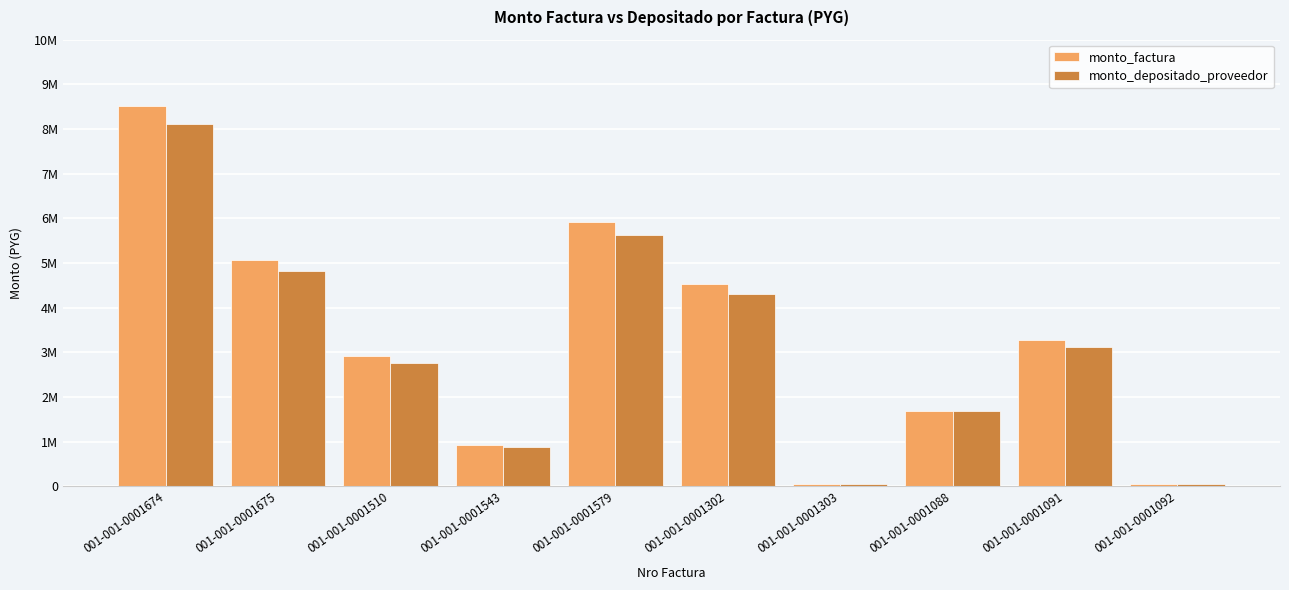

The monto_factura series shows 917000 at 001-001-0001543. True or false?

True